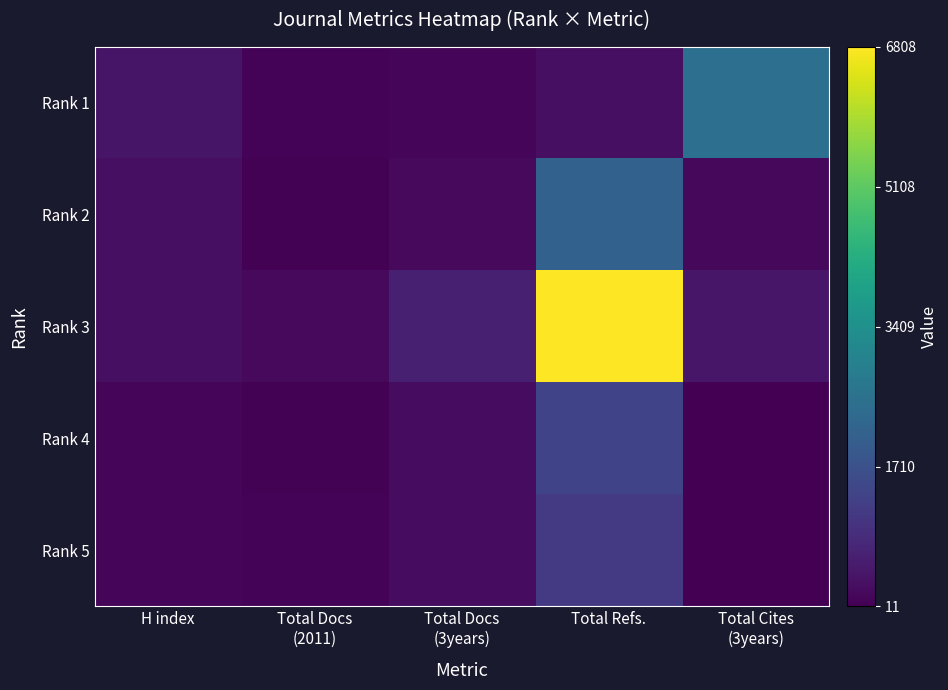

Rank the series at H index from highest to lowest value.

Rank 1, Rank 2, Rank 3, Rank 4, Rank 5